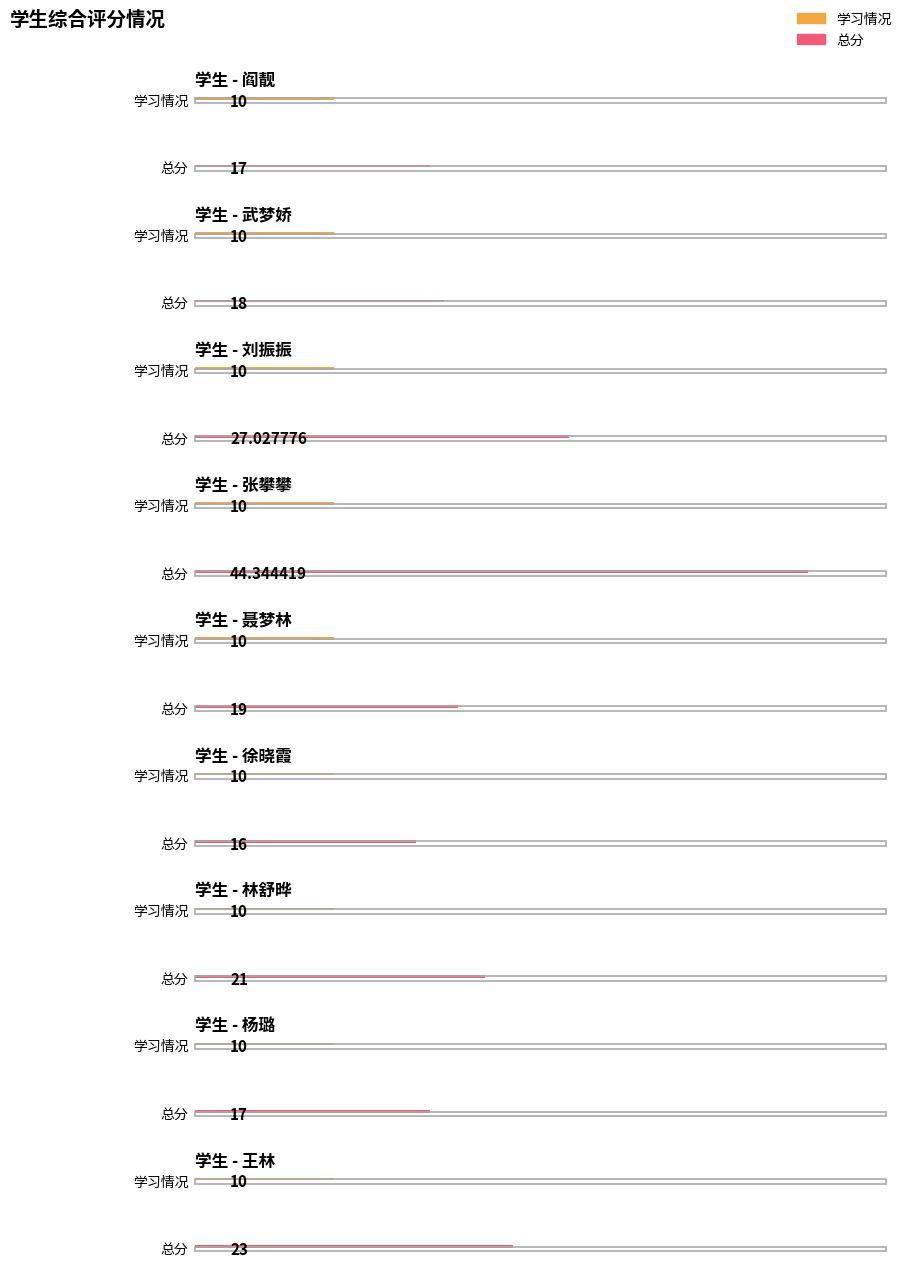

How many groups of bars are there?

9